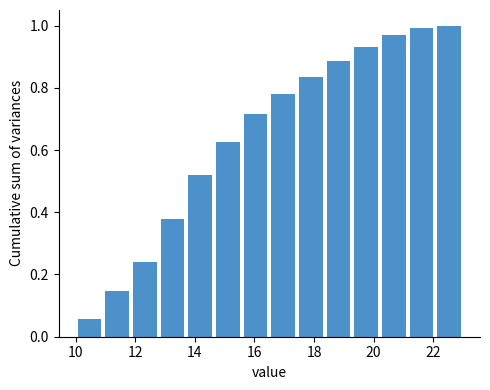

How tall is the bar that spans 12.8 to 13.8 on the x-axis? Neither the bar edges nor the heights are printed on the chart, so give them approximately, as read against the axes.

0.38